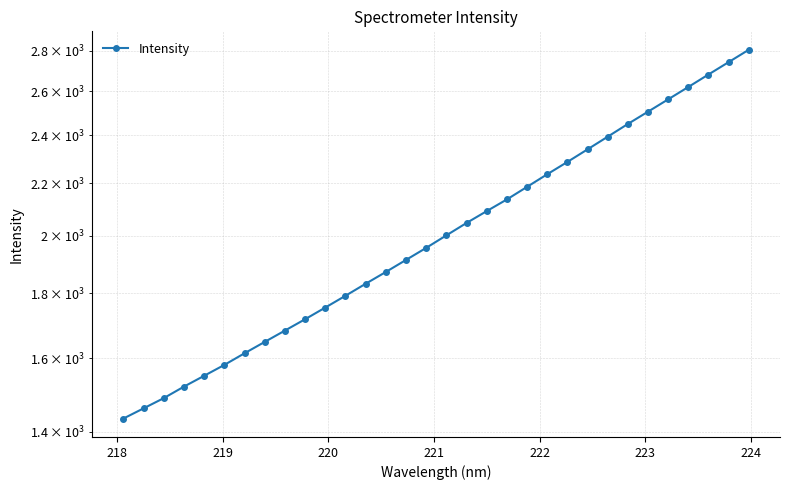

Reading left to right, extract all data points from this chart.

1433.5	1460.4	1487.8	1519.3	1549.6	1580.6	1614.4	1648.2	1682.5	1717.6	1754.5	1792.6	1832.2	1871.9	1913.4	1955.9	2000.9	2046.5	2091.2	2136.1	2185.6	2236.3	2287.0	2340.0	2394.5	2450.7	2506.1	2563.1	2621.4	2681.6	2742.6	2805.1